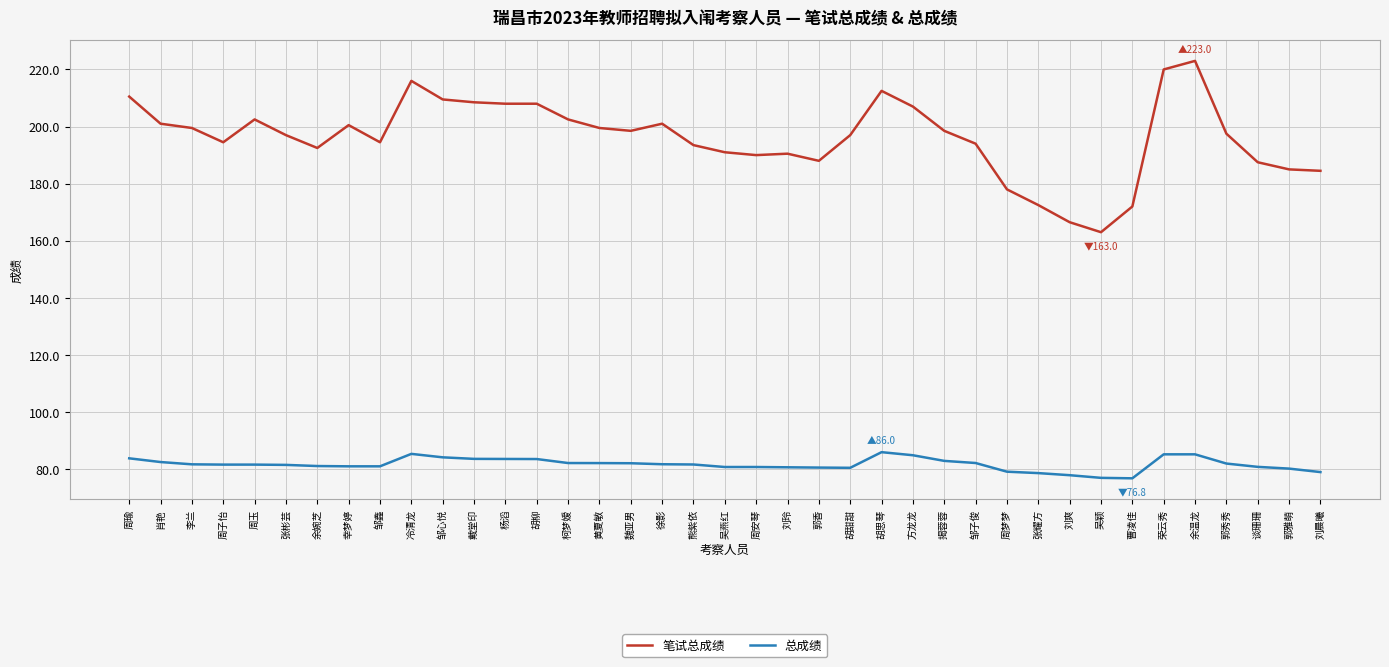

At which category is the sum across all series the highest?

余温龙